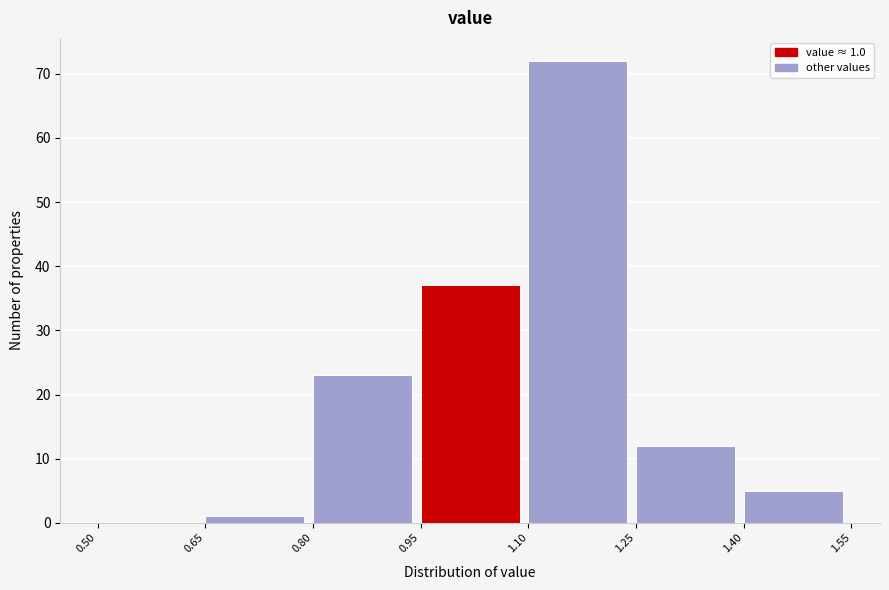

Over which range of the x-axis is the bar tallest?

1.10 to 1.25